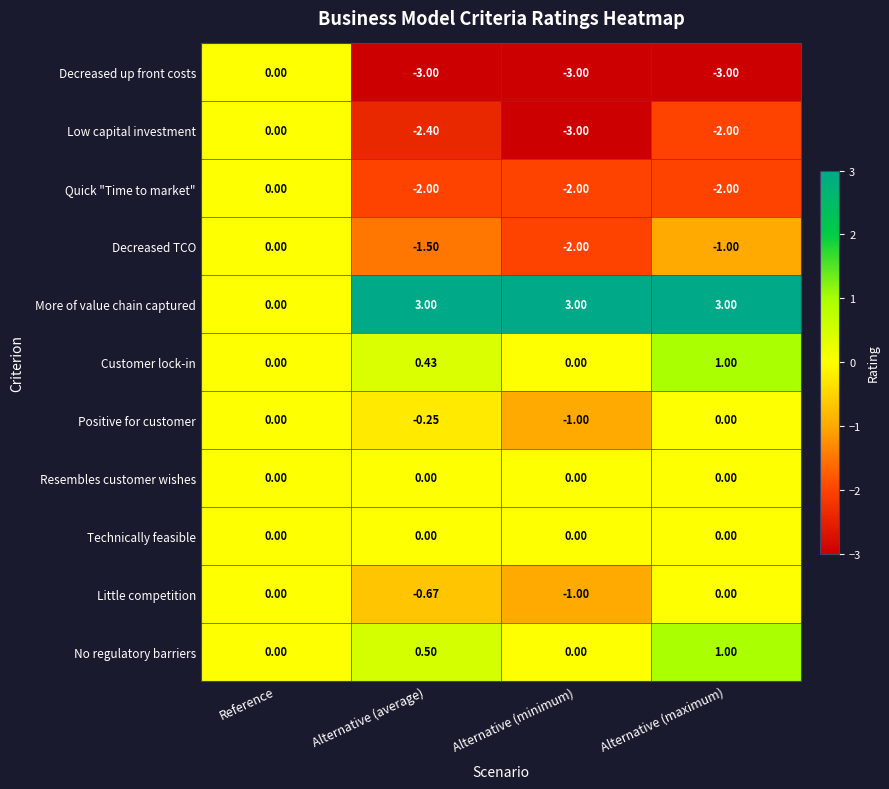

Where does the Low capital investment series first go above -2?

Reference